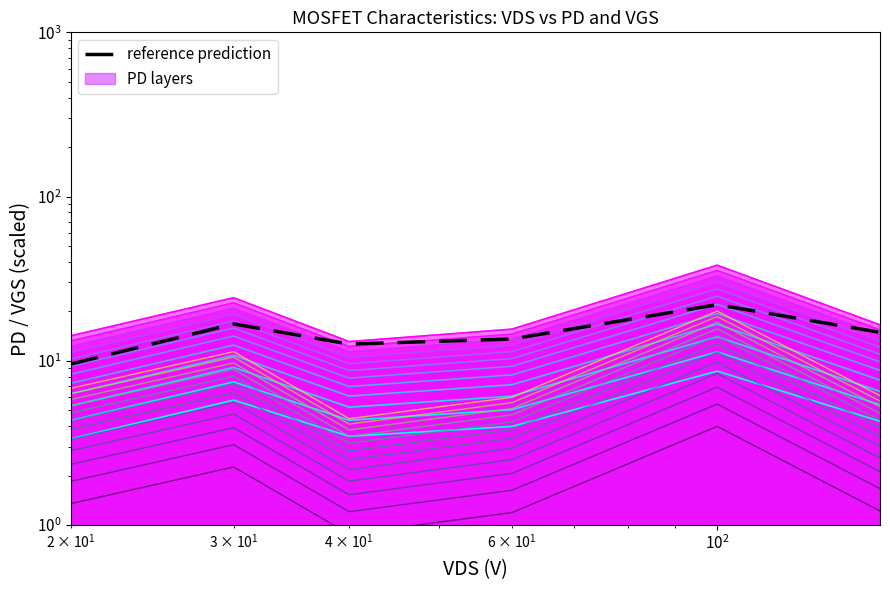

Does the chart display data point markers on the line(s)?

No